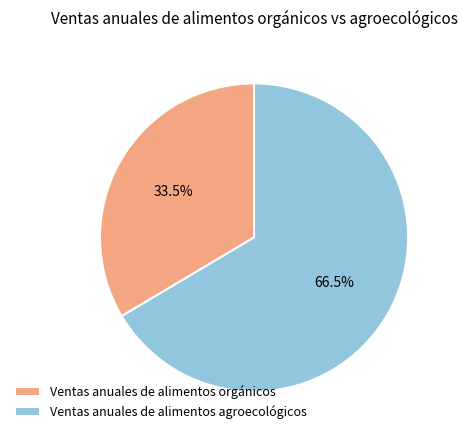

Combined, do Ventas anuales de alimentos orgánicos and Ventas anuales de alimentos agroecológicos account for over 50%?

Yes